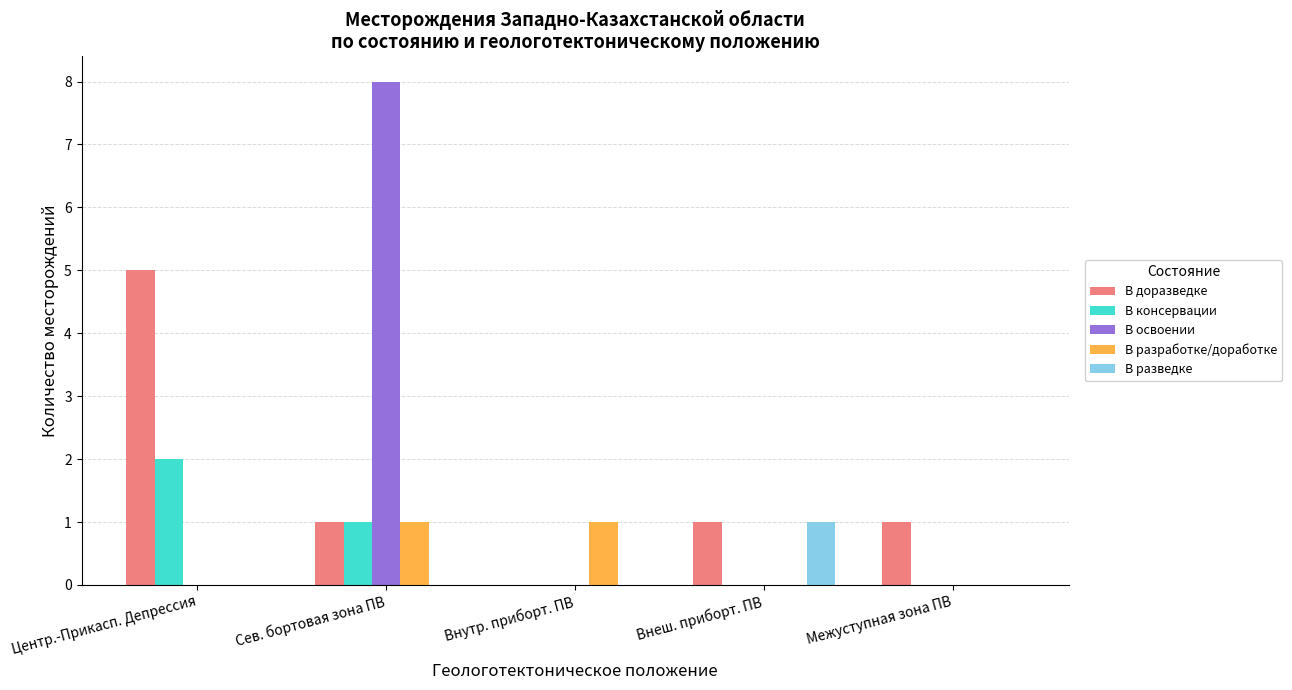

Which category has the highest value across all series?

Сев. бортовая зона ПВ